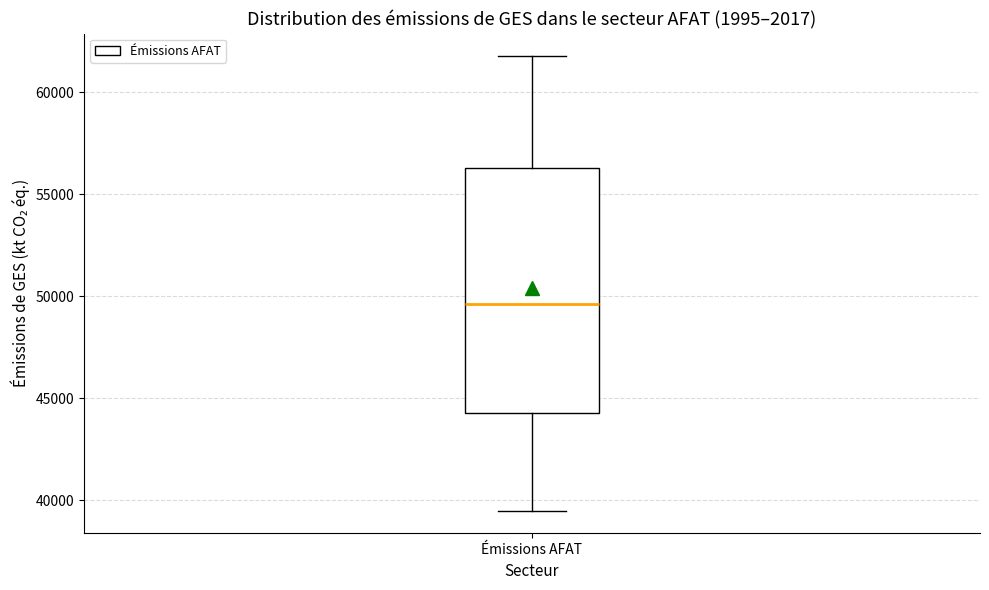

Where does the median line of the box for Émissions AFAT sit on the y-axis? The values are not printed on the chart, so give them approximately, as read against the axis.

49500